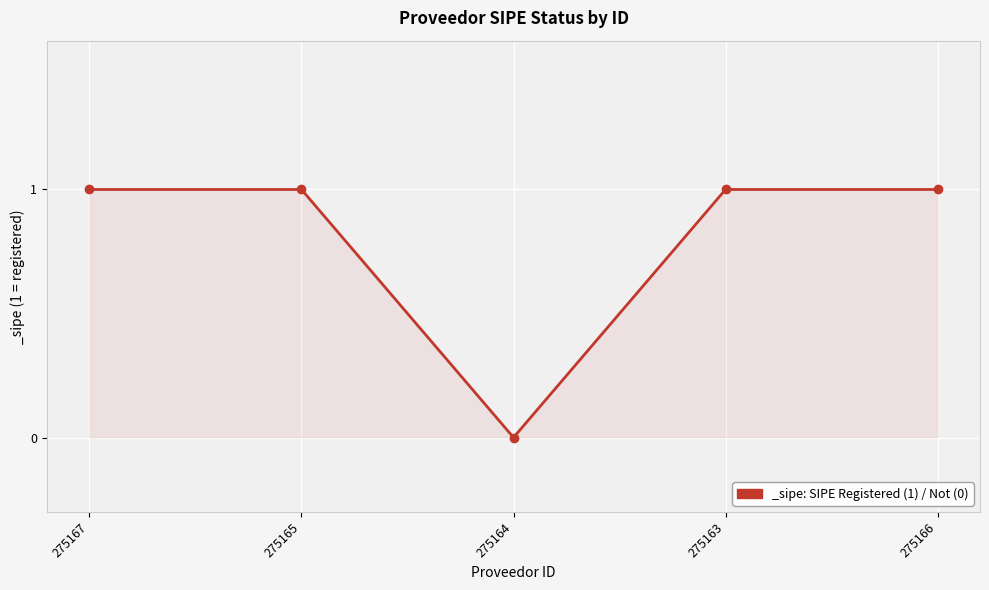

Which label corresponds to the smallest value in the chart?

275164